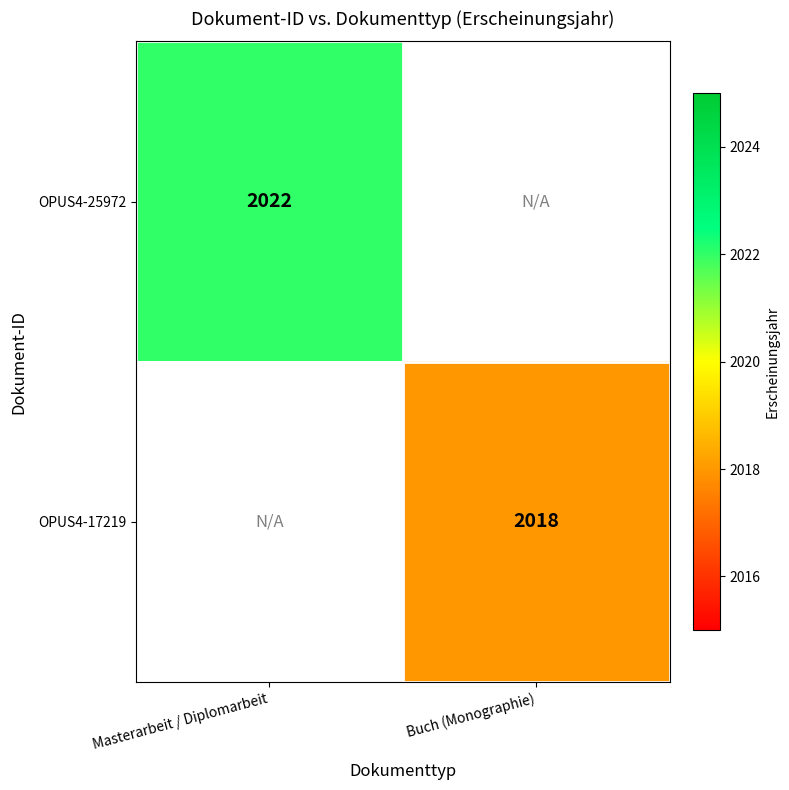

The OPUS4-25972 series shows 2022 at Masterarbeit / Diplomarbeit. True or false?

True